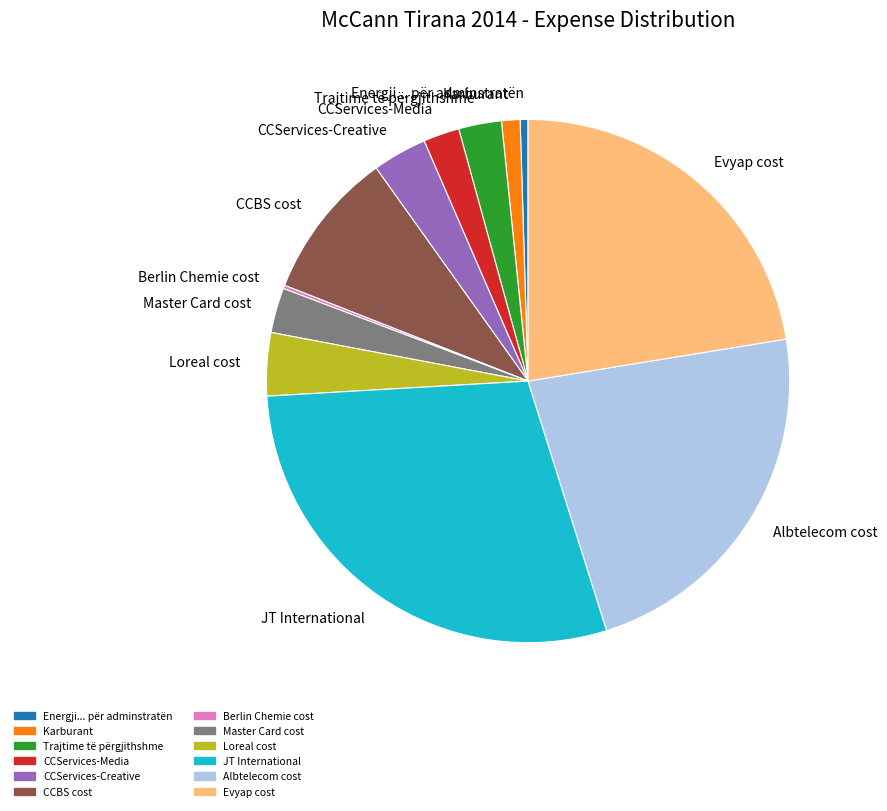

Is Trajtime të përgjithshme the majority of the pie?

No